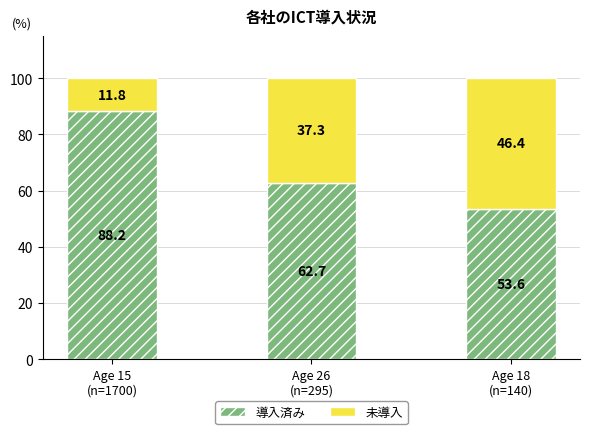

Reading right to left, what are the values for 導入済み?

53.6	62.7	88.2